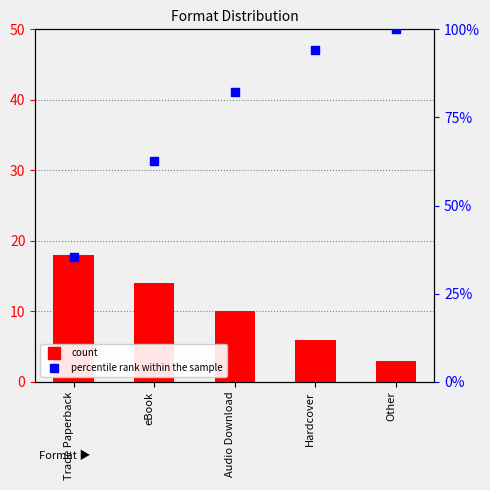

What is the total value across all series at Audio Download?

92.4